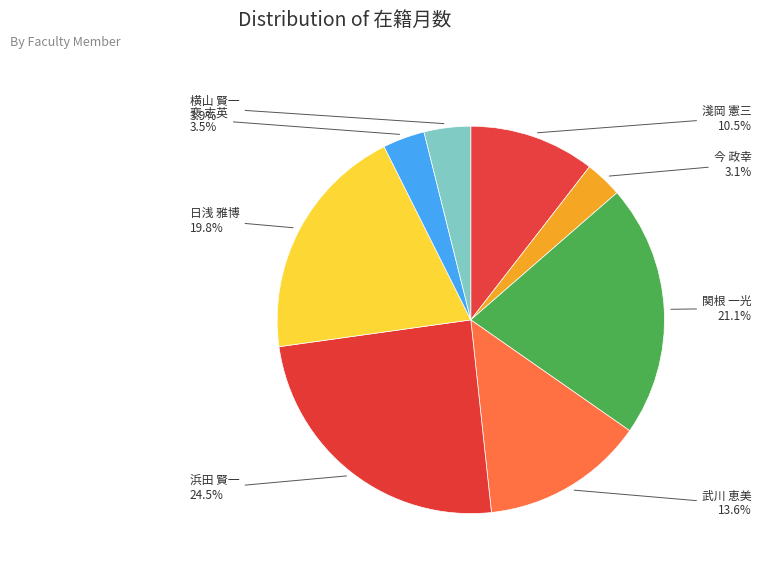

The 今 政幸 slice represents 3% of the pie. True or false?

True